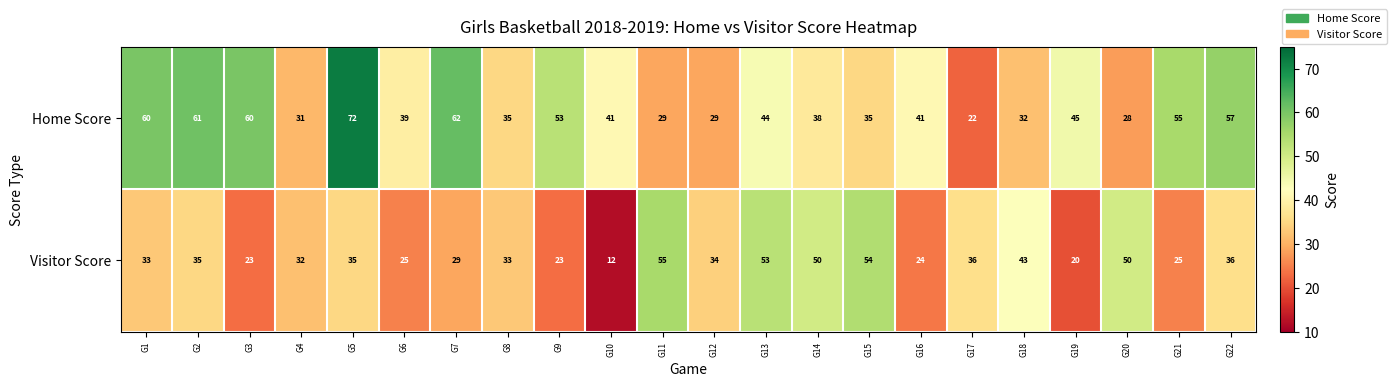

How many series are shown in this chart?

2